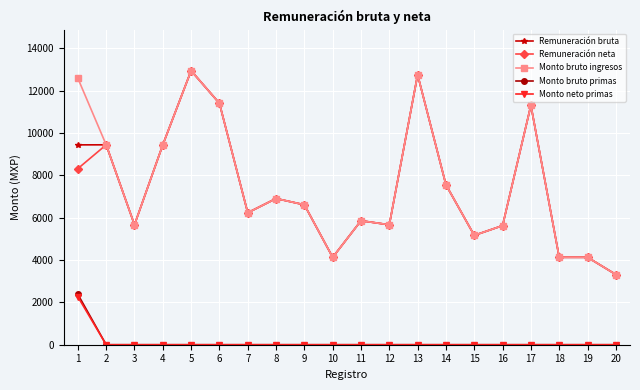

Is the value of Monto neto primas at 18 greater than the value of Remuneración neta at 2?

No